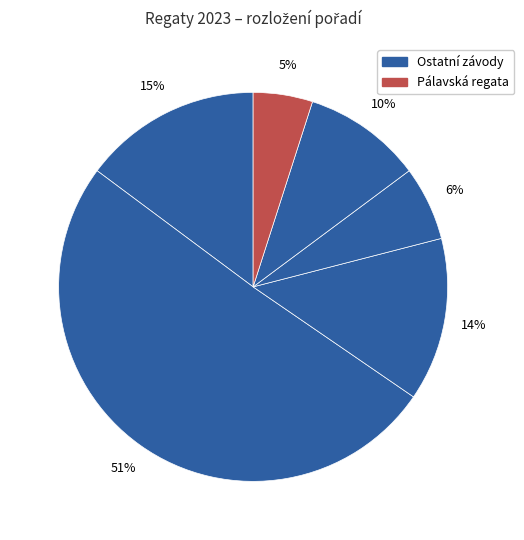

Count the number of slices in the pie.

6